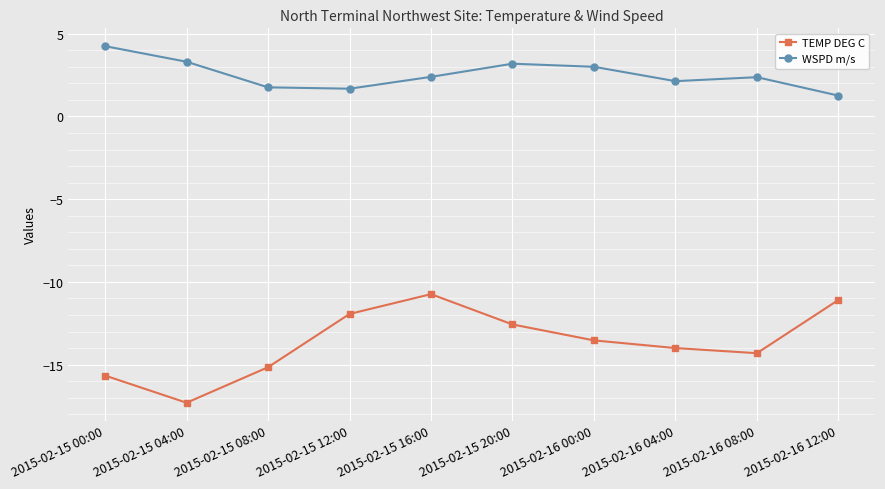

What is the difference between the maximum and minimum values in the TEMP DEG C series?

6.6